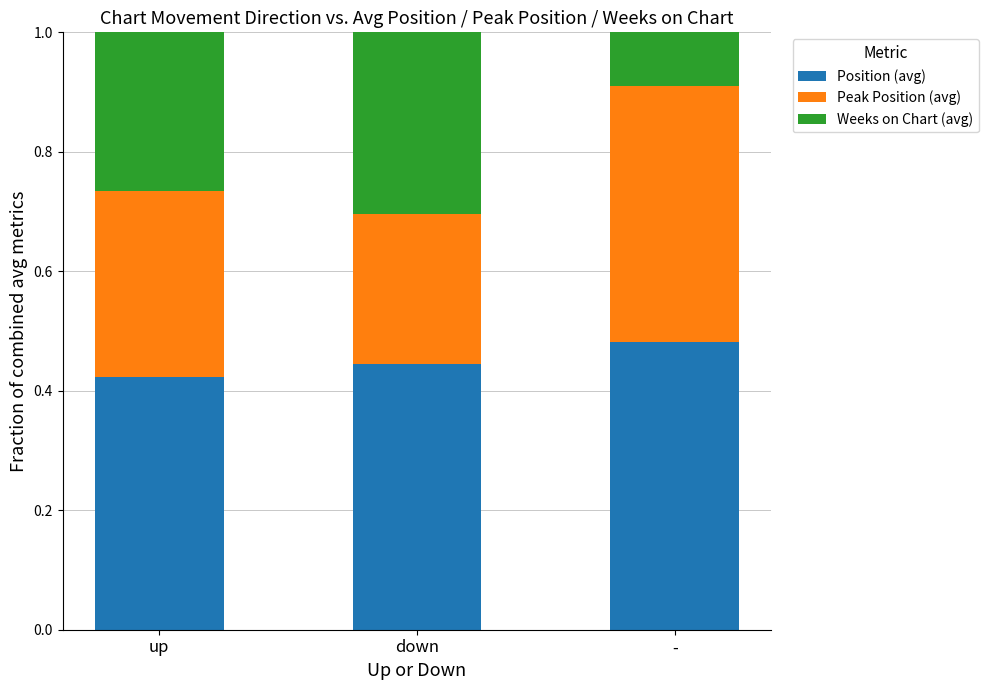

List the labels in order of Position (avg) value, smallest first.

up, down, -